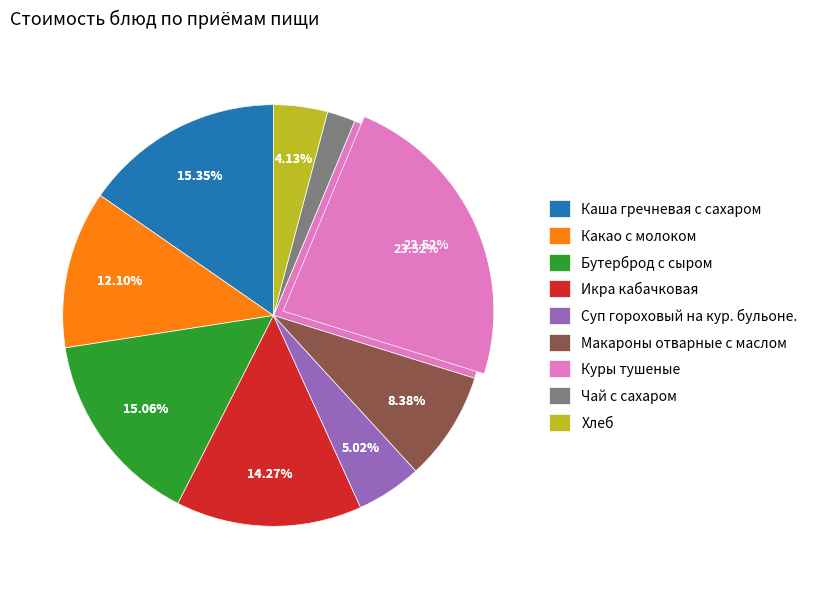

What is the ratio of the value at Куры тушеные to the value at Хлеб?

5.7